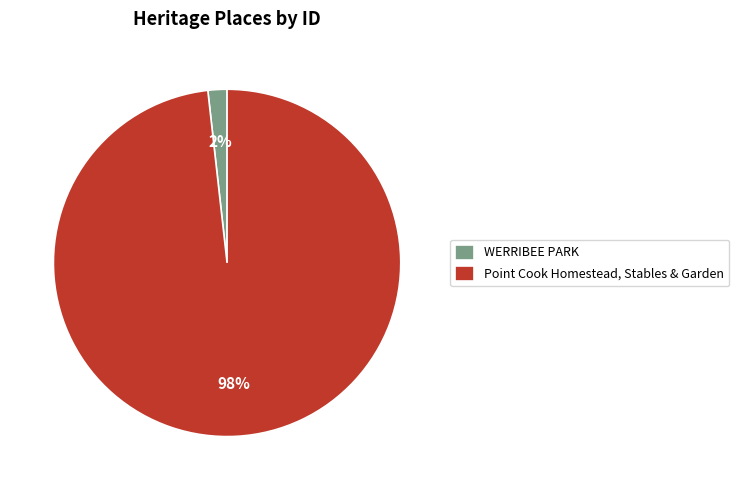

The Point Cook Homestead, Stables & Garden slice represents 84% of the pie. True or false?

False